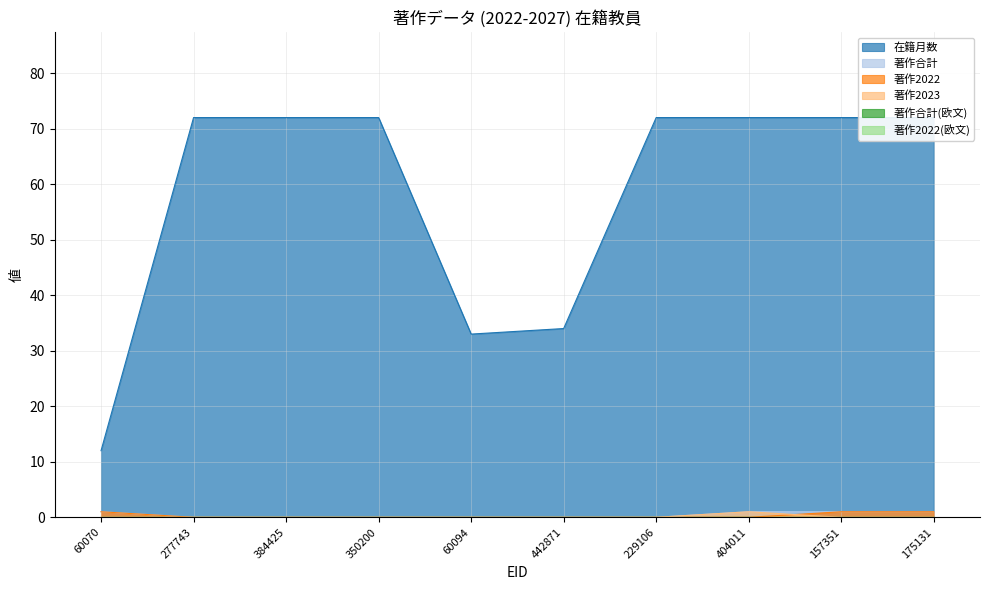

True or false: 著作2023 has more than 2 points higher than both neighbors.

False